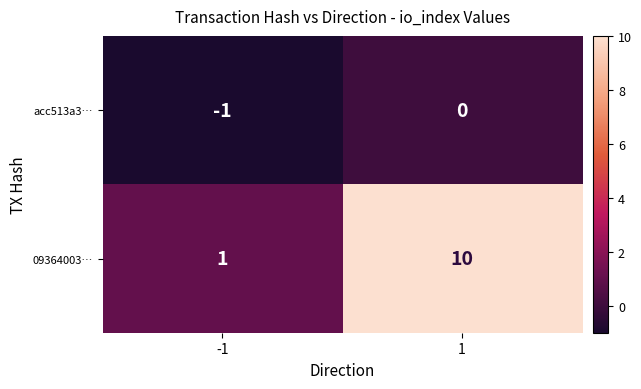

The 09364003… series shows 10 at 1. True or false?

True